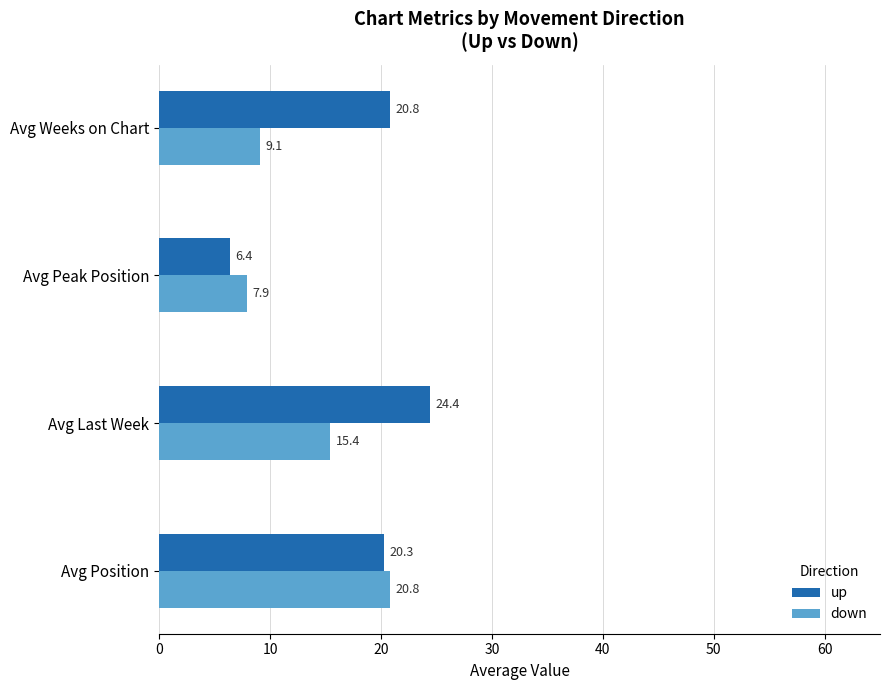

What is the difference between the maximum and minimum values in the up series?

18.0